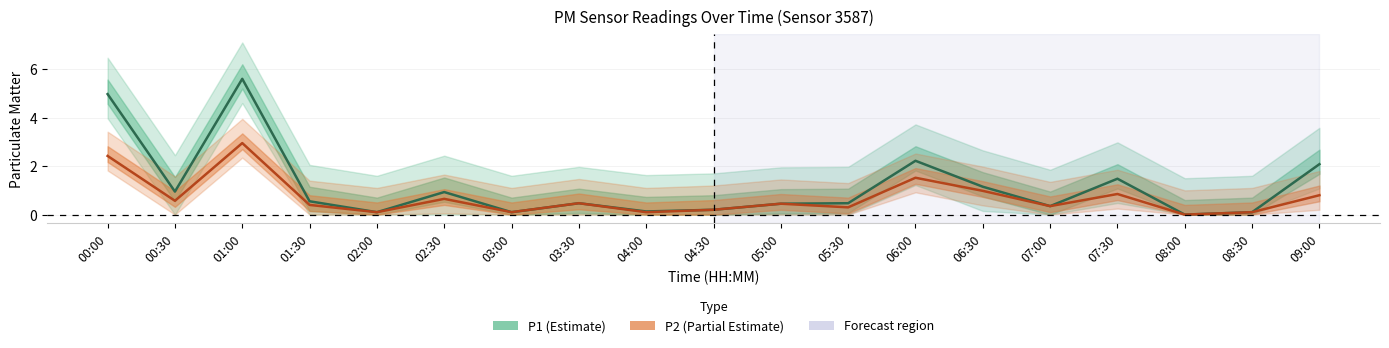

In P1 (Estimate), how many points are higher than both neighbors (excluding endpoints)?

5